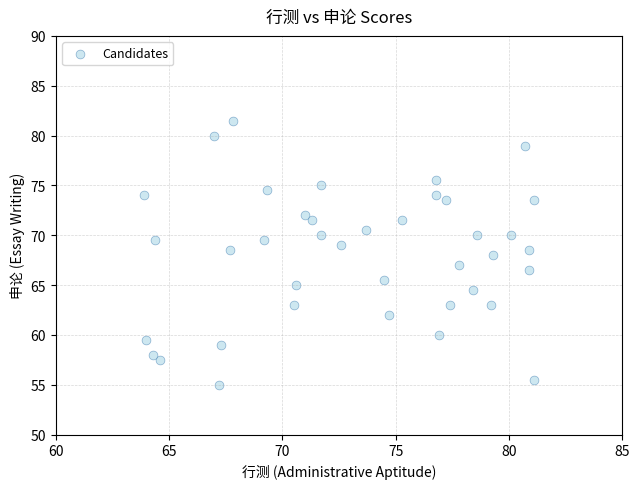

What is the range of Y values (max minus min)?

26.5